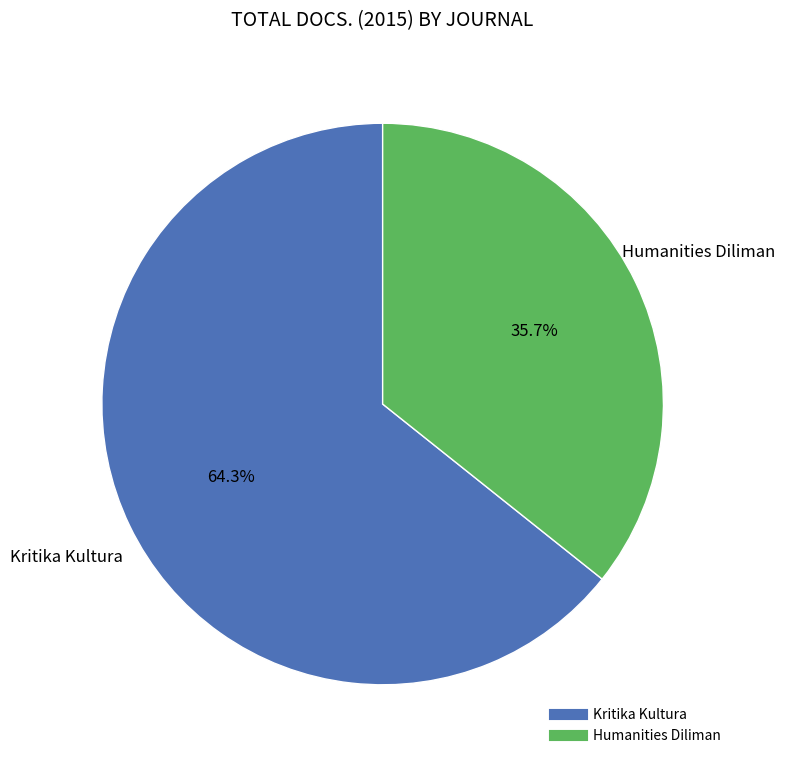

Is Kritika Kultura the majority of the pie?

Yes